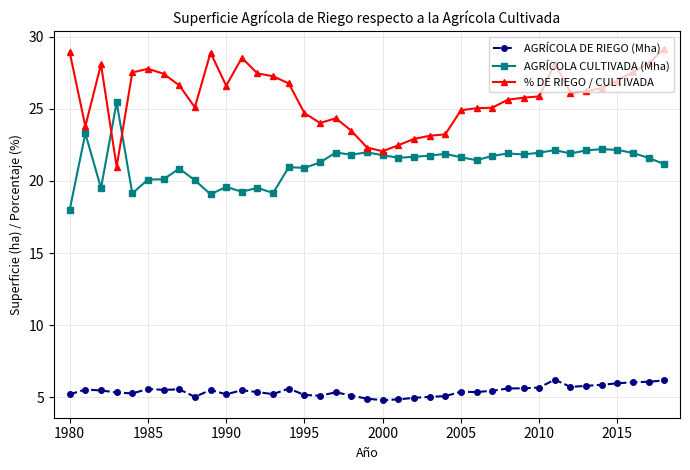

In AGRÍCOLA CULTIVADA (Mha), how many points are higher than both neighbors (excluding endpoints)?

12